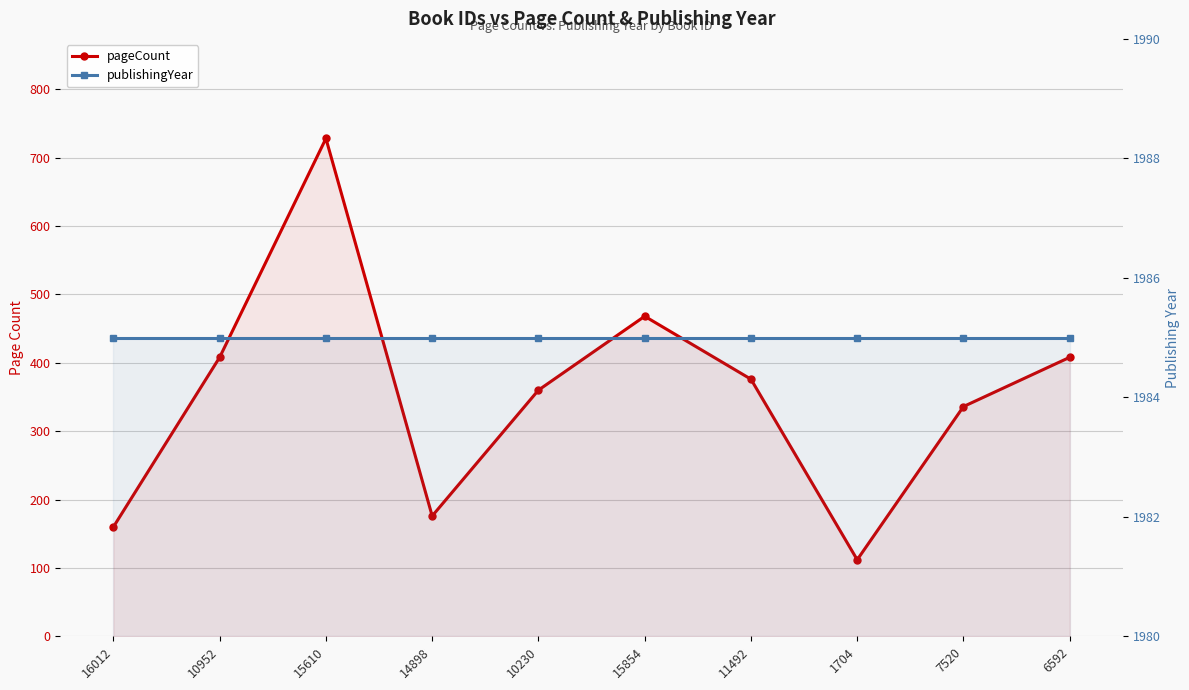

Is the value of pageCount at 1704 greater than the value of publishingYear at 7520?

No